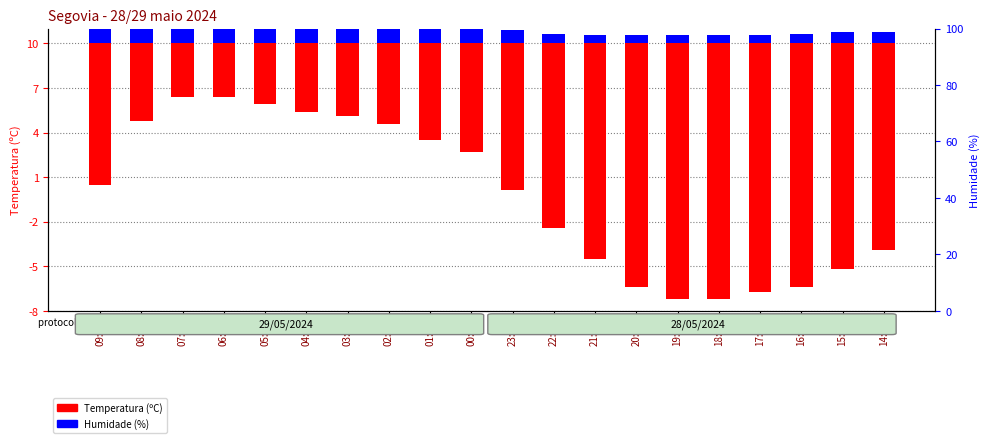

Does the chart contain stacked bars?

No